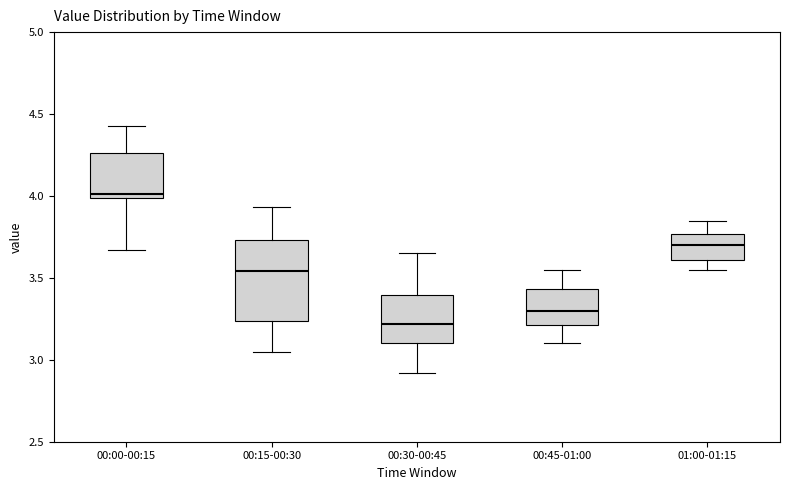

Where does the upper whisker of the box for 00:15-00:30 end on the y-axis? The values are not printed on the chart, so give them approximately, as read against the axis.

3.95